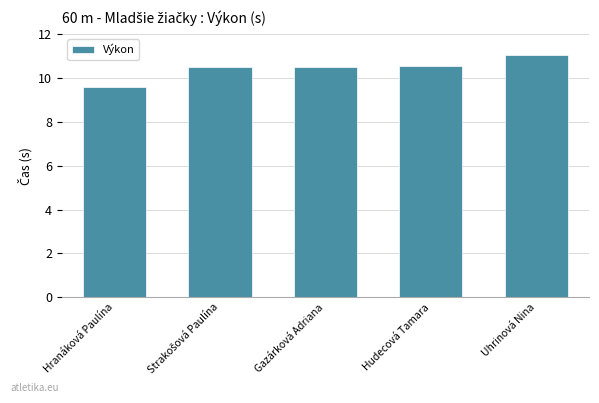

Is it true that the value at Uhrinová Nina is 11.0?

True